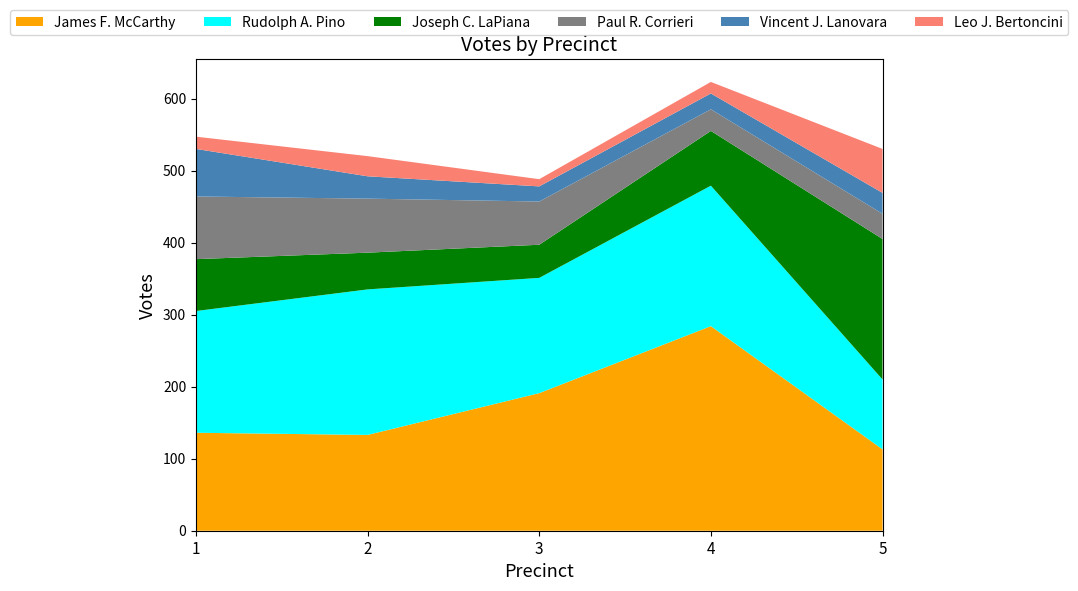

Reading left to right, extract all data points from this chart.

James F. McCarthy: 136	133	191	284	113
Rudolph A. Pino: 169	202	160	195	97
Joseph C. LaPiana: 72	51	46	76	195
Paul R. Corrieri: 87	75	60	30	35
Vincent J. Lanovara: 66	31	21	22	29
Leo J. Bertoncini: 17	28	10	16	61